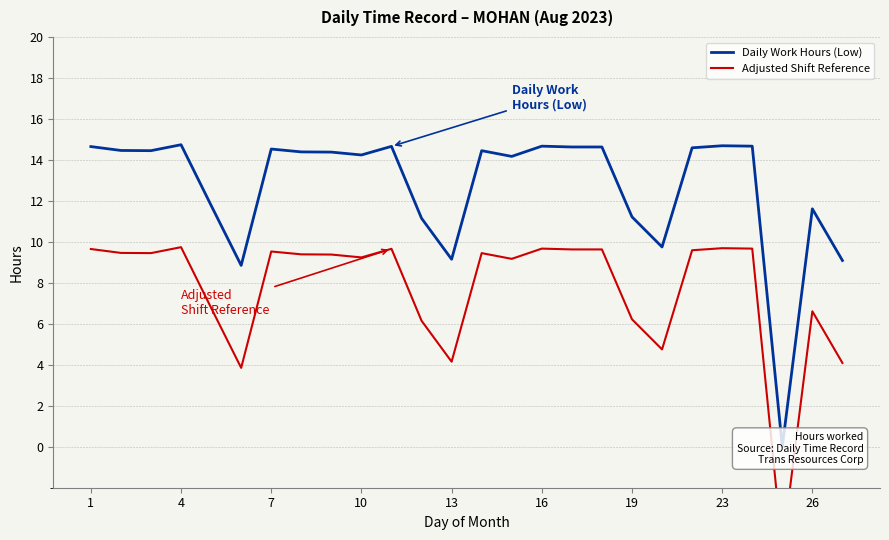

True or false: Adjusted Shift Reference and Daily Work Hours (Low) intersect in this chart.

False